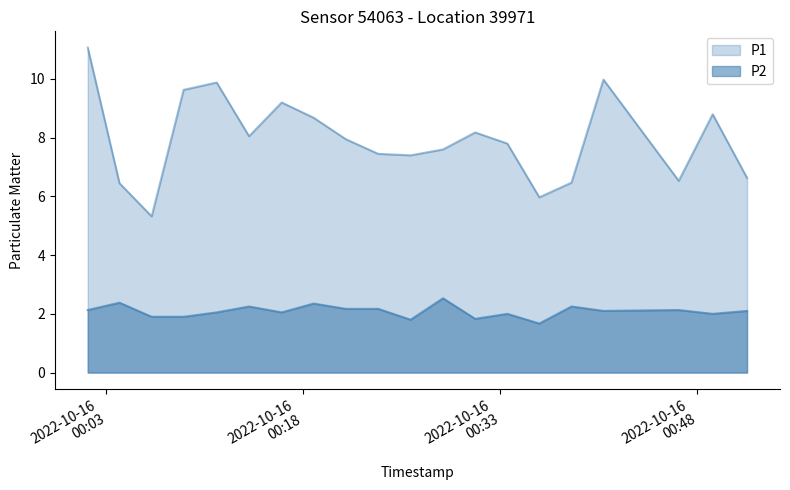

What position from the right is 2022-10-16T00:33:32?

7